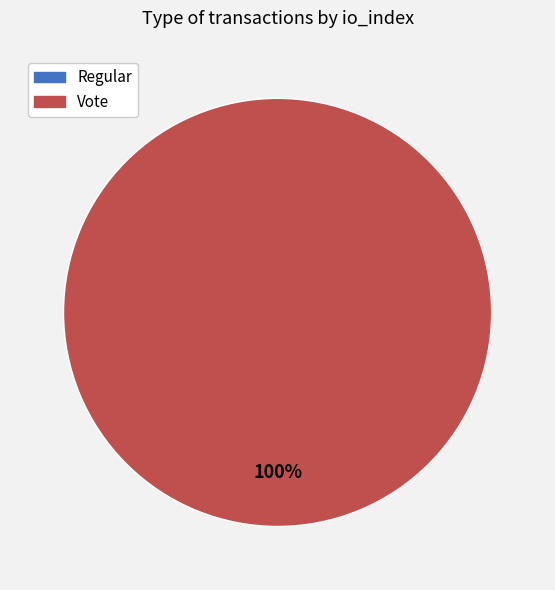

What is the change in value from Regular to Vote?

+3